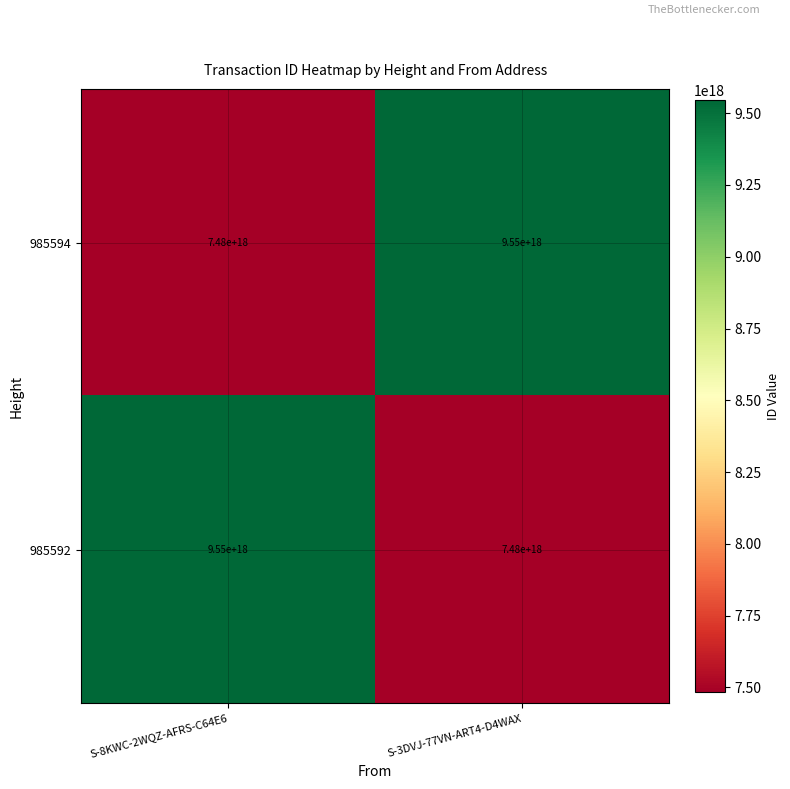

List the labels in order of 985594 value, largest first.

S-3DVJ-77VN-ART4-D4WAX, S-8KWC-2WQZ-AFRS-C64E6